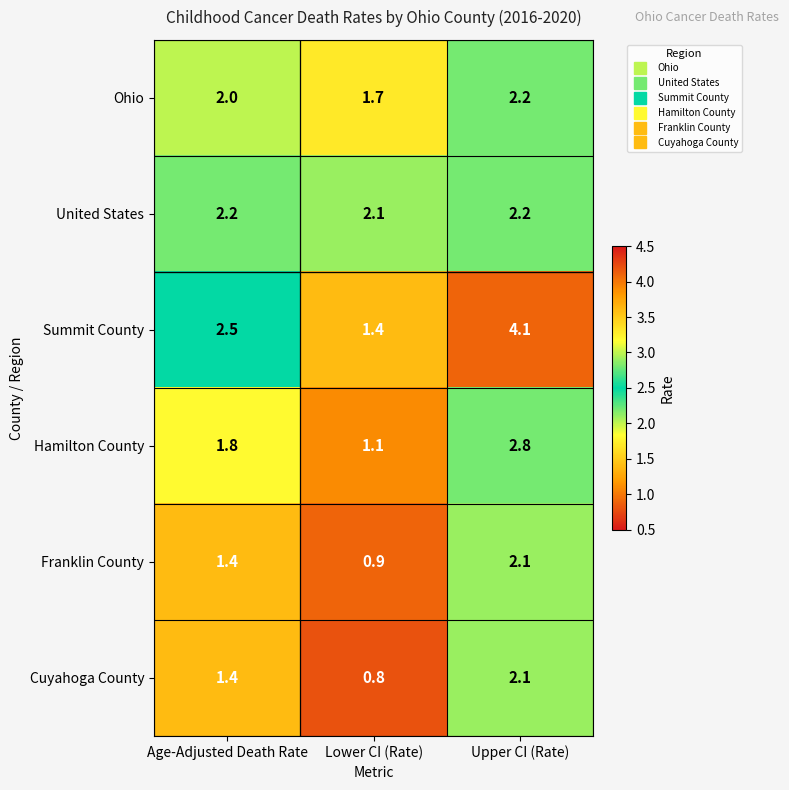

The value of Franklin County at Age-Adjusted Death Rate is 0.4. True or false?

False